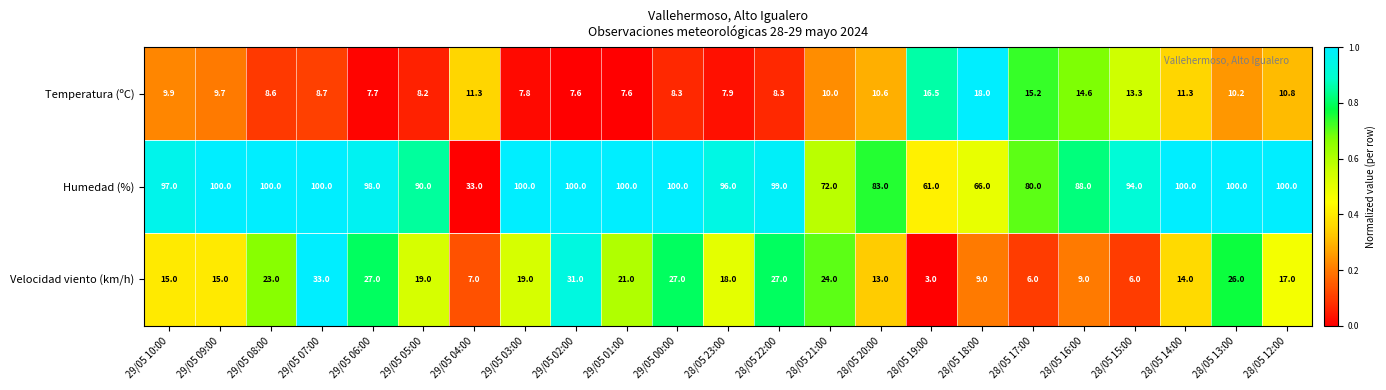

True or false: Humedad (%) has a value of 23.4 at 29/05 09:00.

False